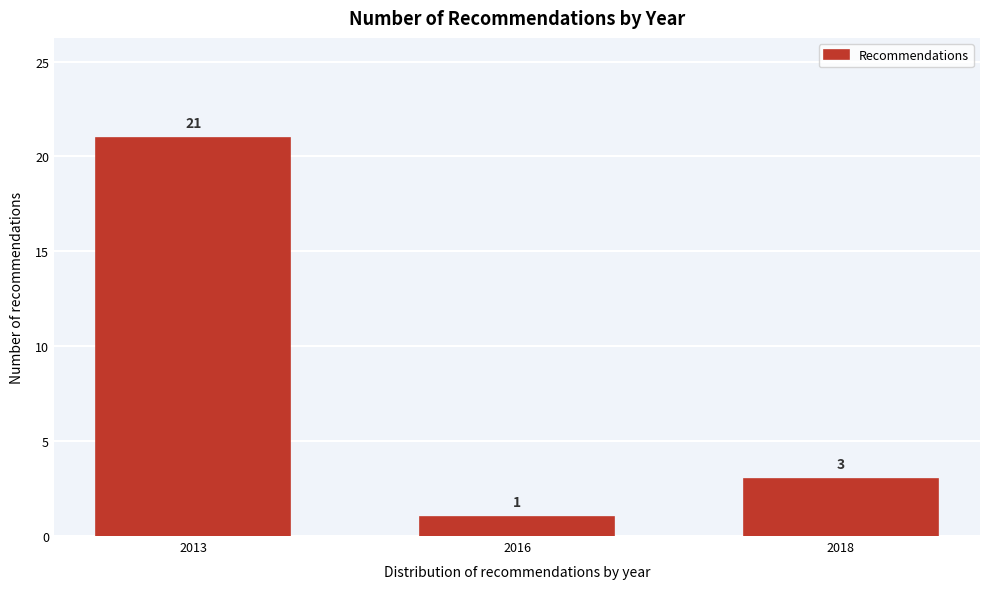

Reading left to right, list all the values displayed in this chart.

2013=21	2016=1	2018=3